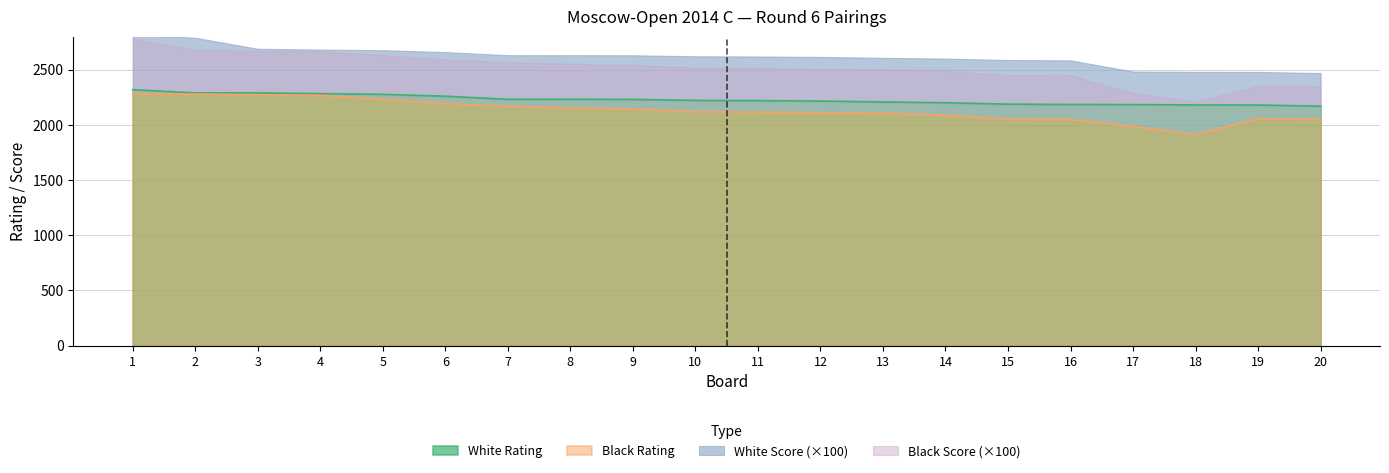

What is the sum of the White Rating values at 16 and 15?

4373